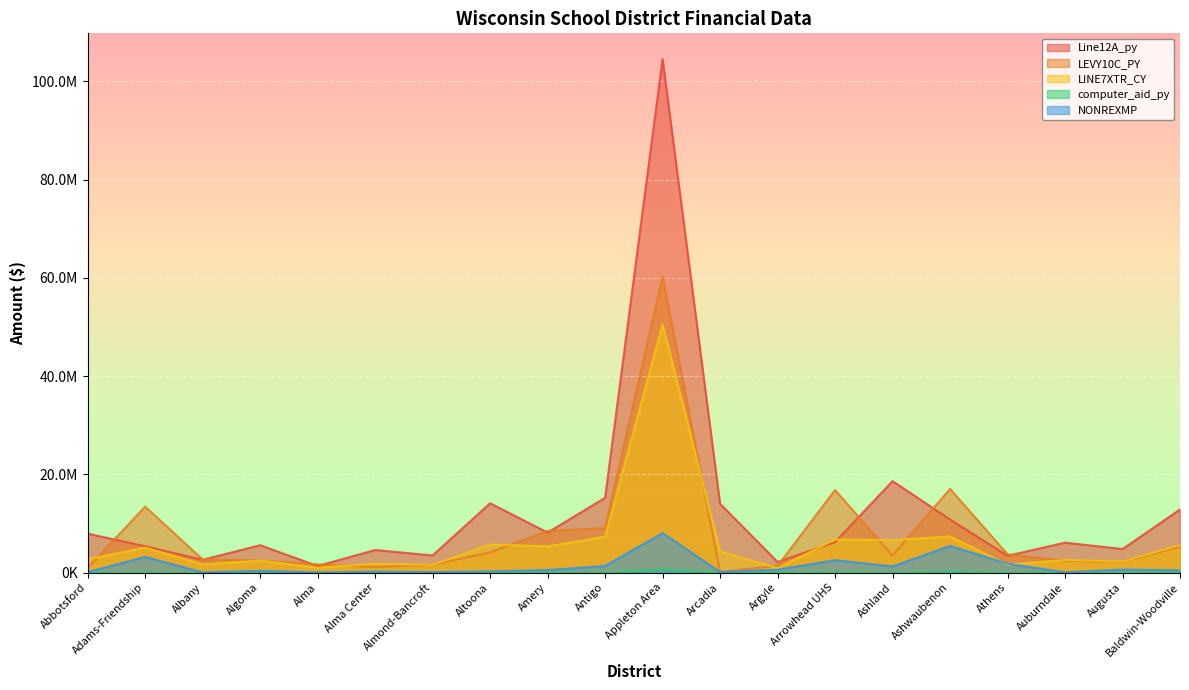

Where is NONREXMP nearest to the value 4037428?

Adams-Friendship